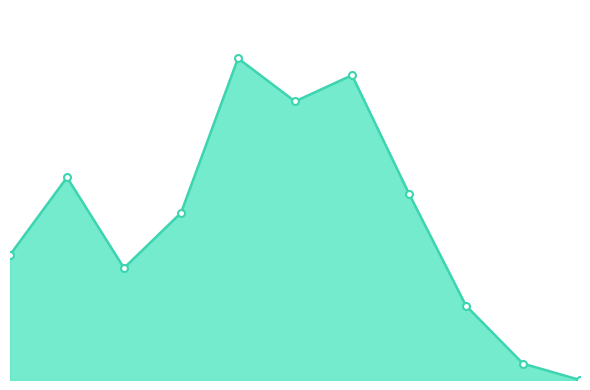

Does the chart display data point markers on the line(s)?

Yes